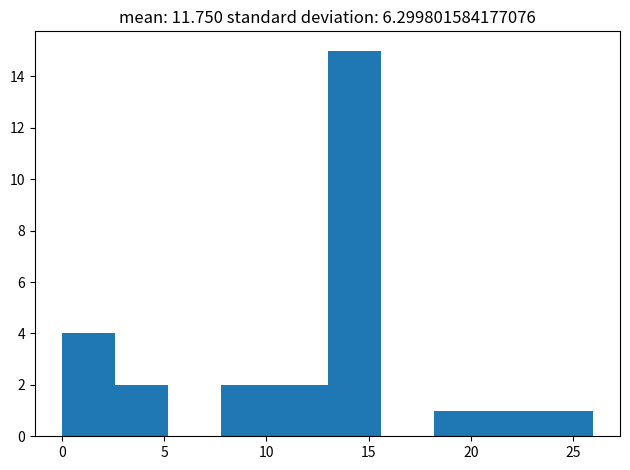

Reading left to right, transcribe this chart: for each bar, give the range it covers on the x-axis and its height. Neither the bar edges nor the heights are printed on the chart, so give them approximately, as read against the axes.

0.0 to 2.6: 4
2.6 to 5.2: 2
5.2 to 7.8: 0
7.8 to 10.4: 2
10.4 to 13.0: 2
13.0 to 15.6: 15
15.6 to 18.2: 0
18.2 to 20.8: 1
20.8 to 23.4: 1
23.4 to 26.0: 1